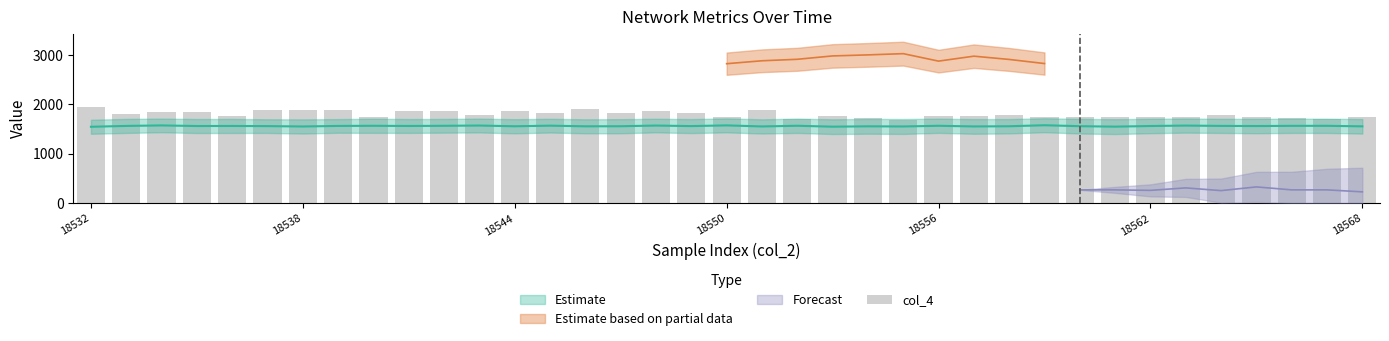

What is the sum of the values at 30 and 22?

3468